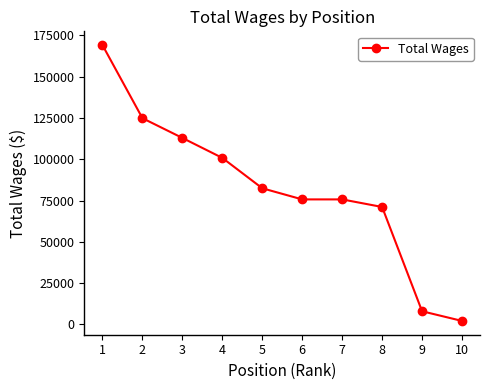

Reading right to left, list all the values displayed in this chart.

10=2144	9=7996	8=71083	7=75666	6=75666	5=82401	4=100769	3=112852	2=124802	1=169002